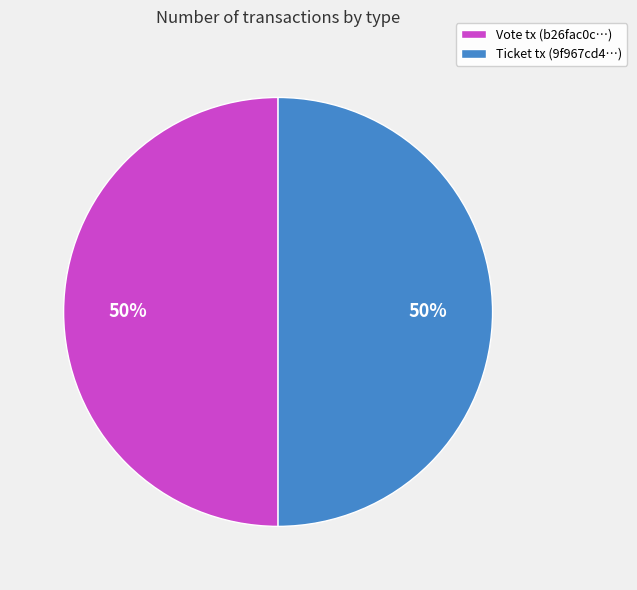

What is the ratio of the value at Vote tx (b26fac0c…) to the value at Ticket tx (9f967cd4…)?

1.0